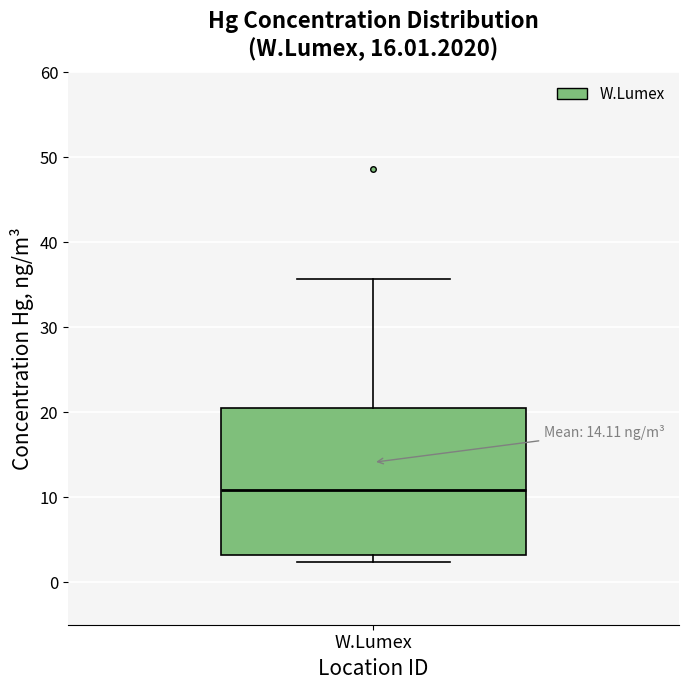

Transcribe this box plot: give where the median line is, the range the box spans, and where the two whiskers end, as read against the y-axis. The values are not printed on the chart, so give them approximately, as read against the axis.

median 11, box 3 to 20, whiskers 2 to 36